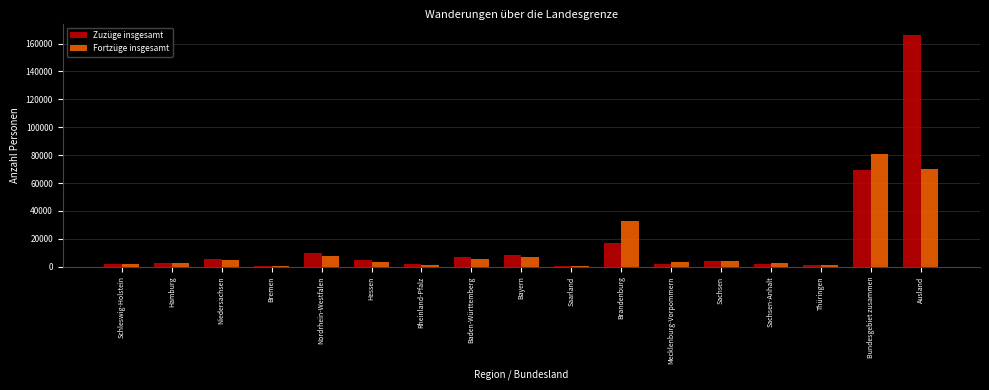

What is the sum of all Zuzüge insgesamt values?

304702